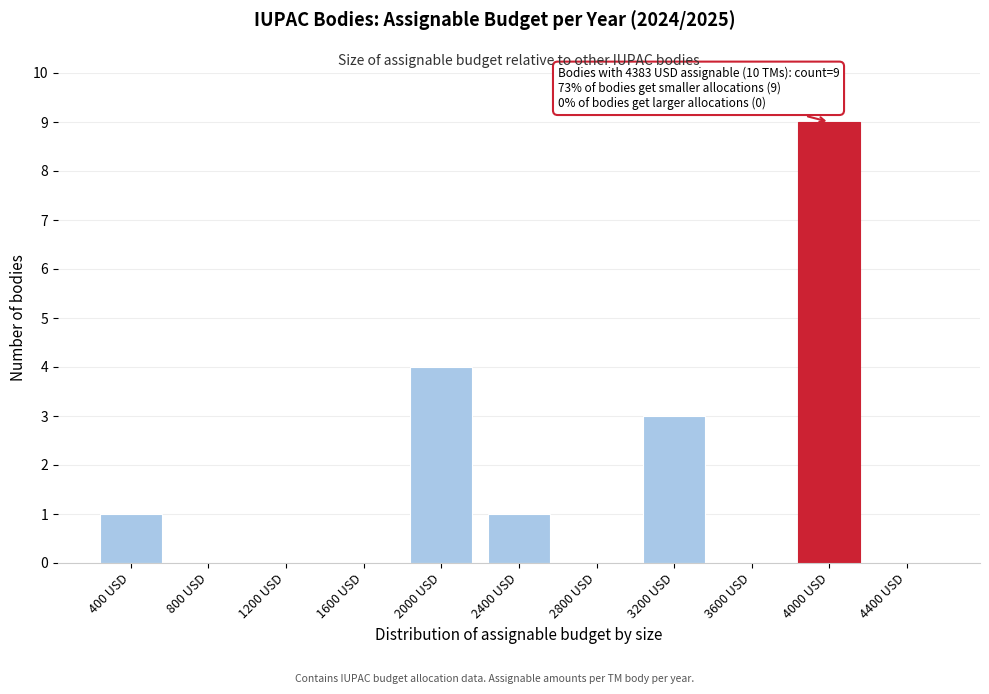

Reading left to right, transcribe all the data shown in this chart.

400 USD=1	800 USD=0	1200 USD=0	1600 USD=0	2000 USD=4	2400 USD=1	2800 USD=0	3200 USD=3	3600 USD=0	4000 USD=9	4400 USD=0